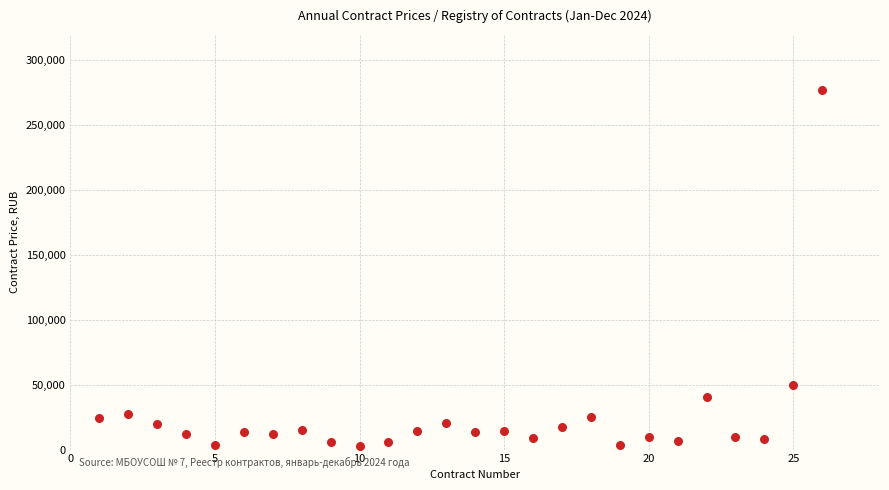

What Y value in the scatter plot is closest to 140070?

50000.0